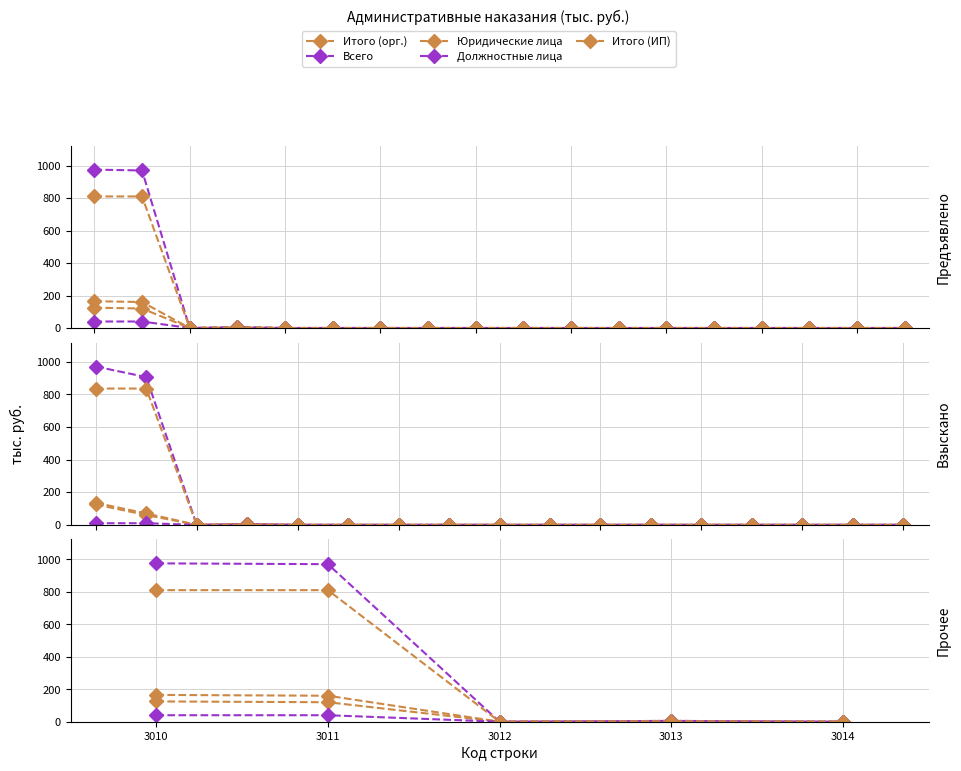

What is the total value across all series at 3011?

2100